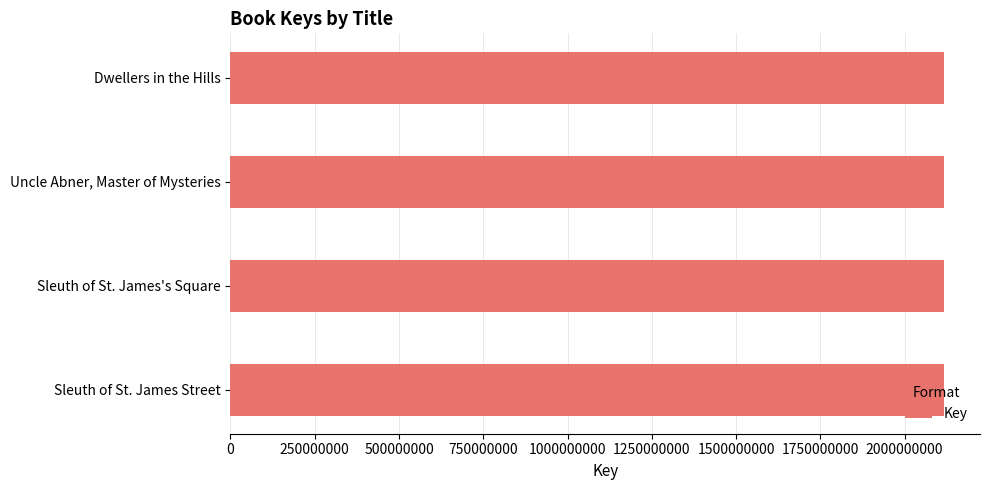

Approximately how many times larger is the value at Uncle Abner, Master of Mysteries compared to Sleuth of St. James's Square?

1.0